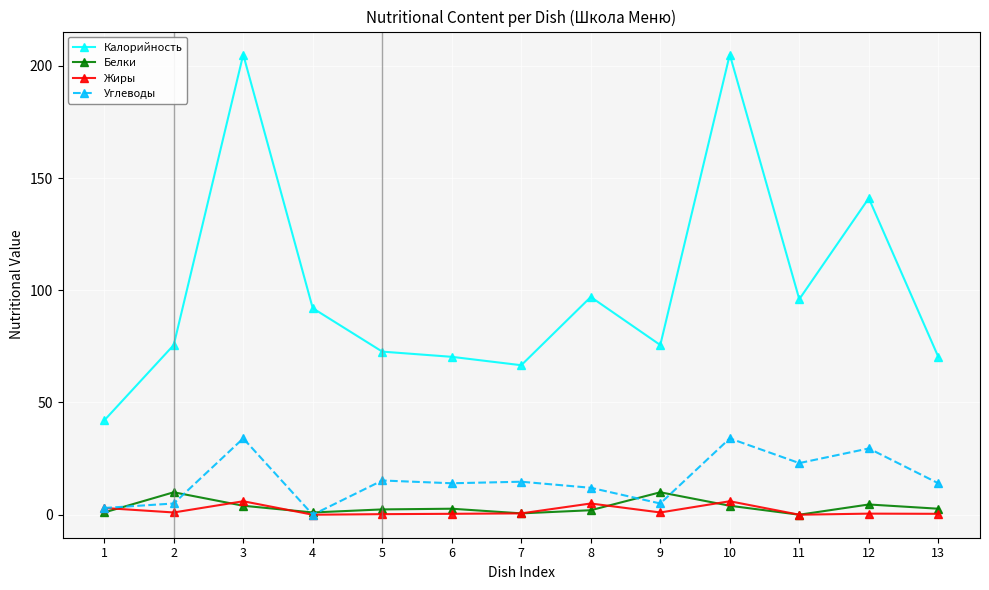

What are all the series names shown in the legend?

Калорийность, Белки, Жиры, Углеводы